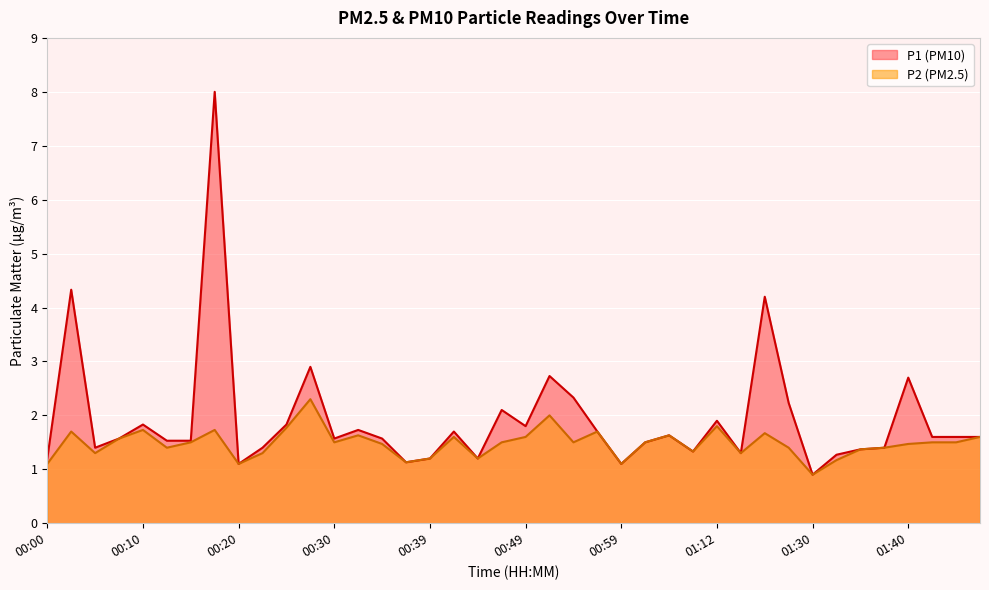

At which category is the sum across all series the highest?

00:17